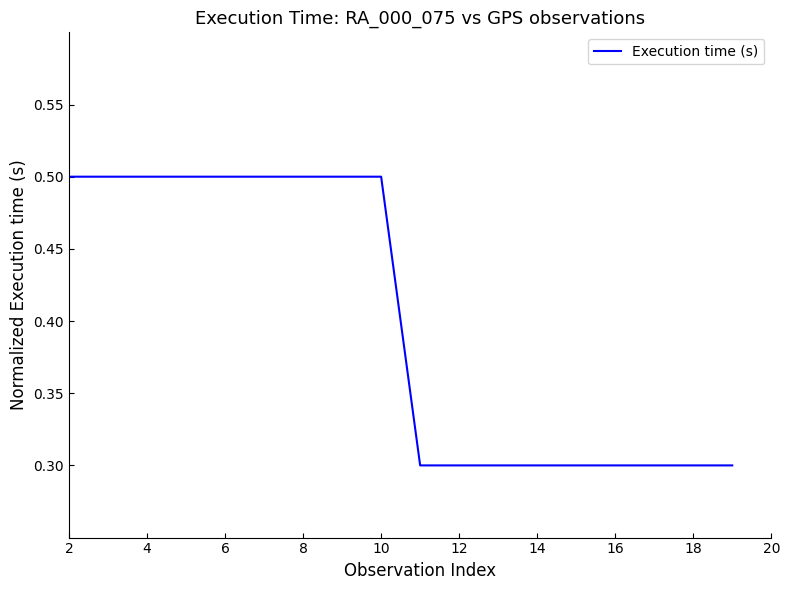

What is the greatest value displayed?

0.5